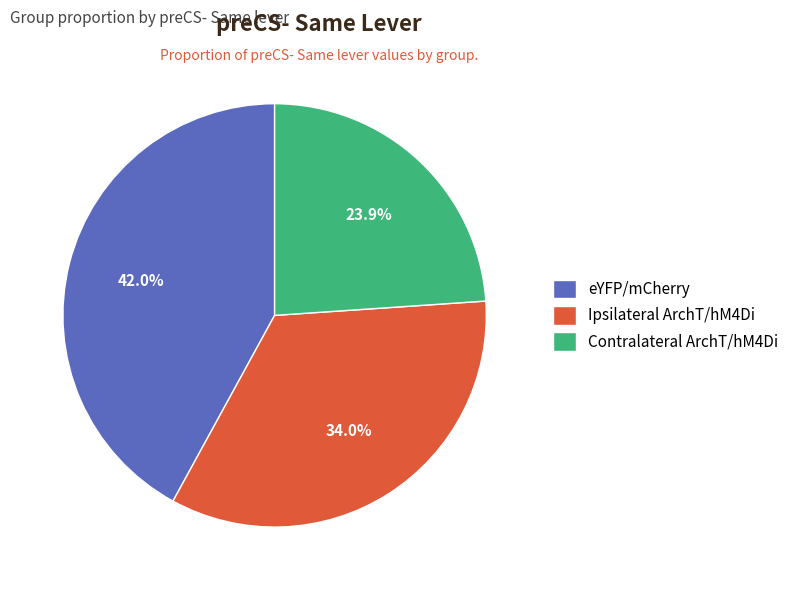

Which category has the biggest portion of the pie?

eYFP/mCherry